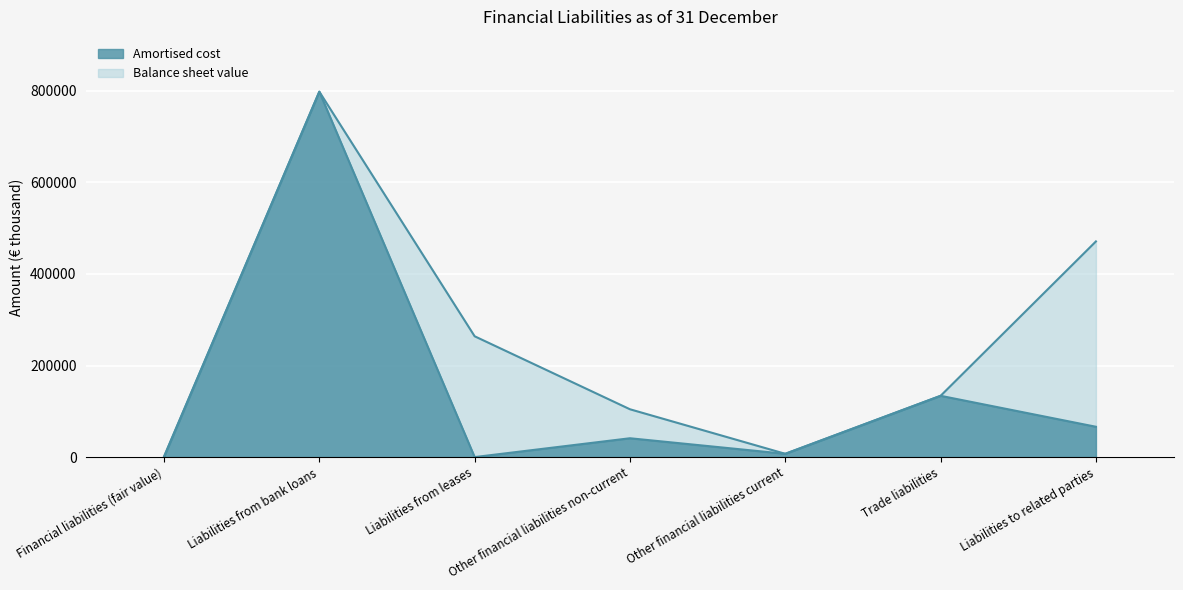

True or false: Amortised cost and Balance sheet value intersect in this chart.

False